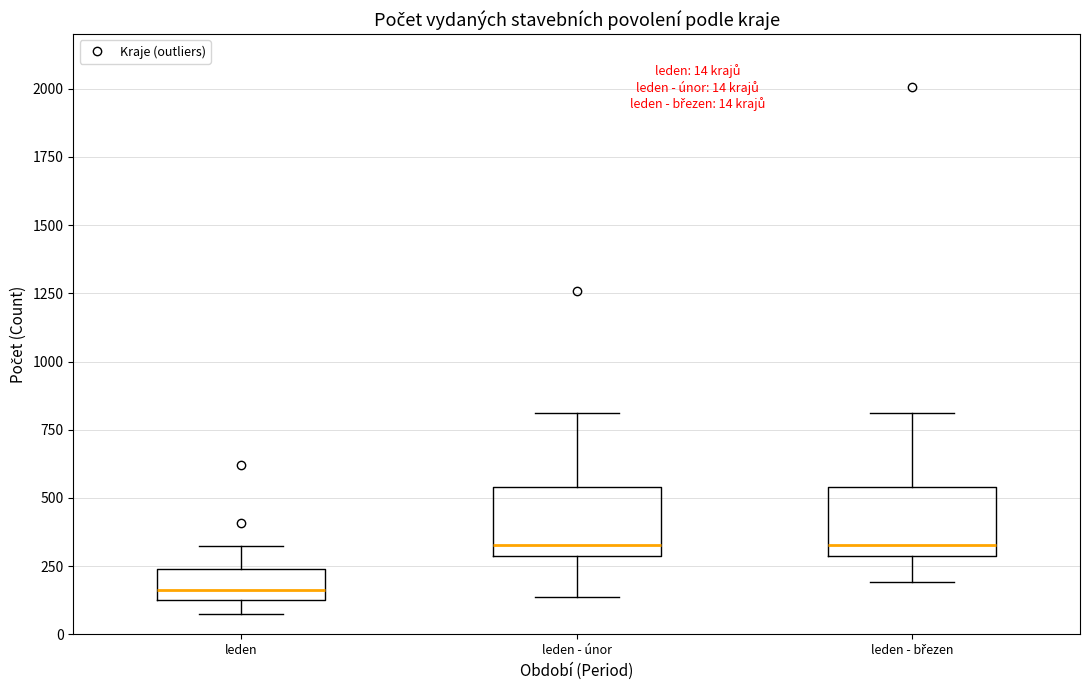

Which box has the lowest median line?

leden